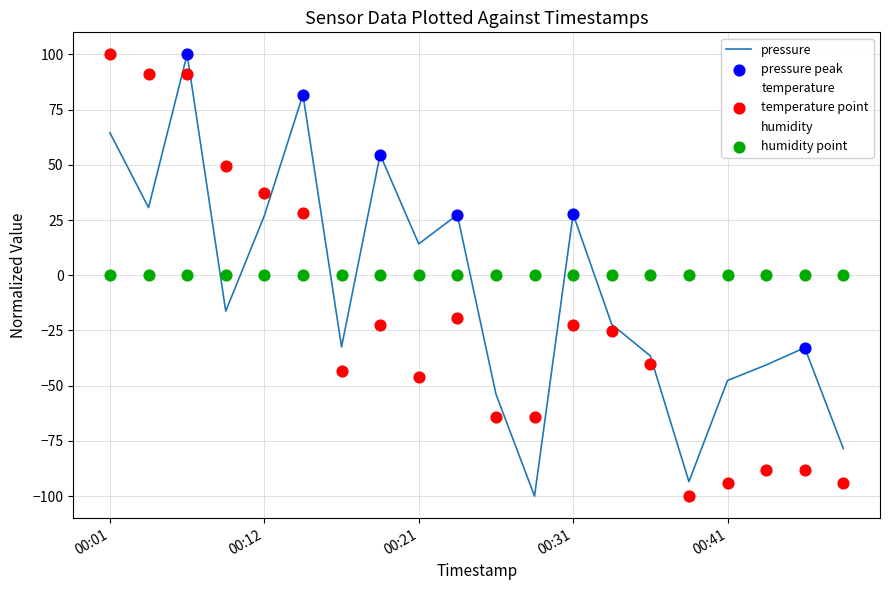

What is the smallest value displayed?

-100.0